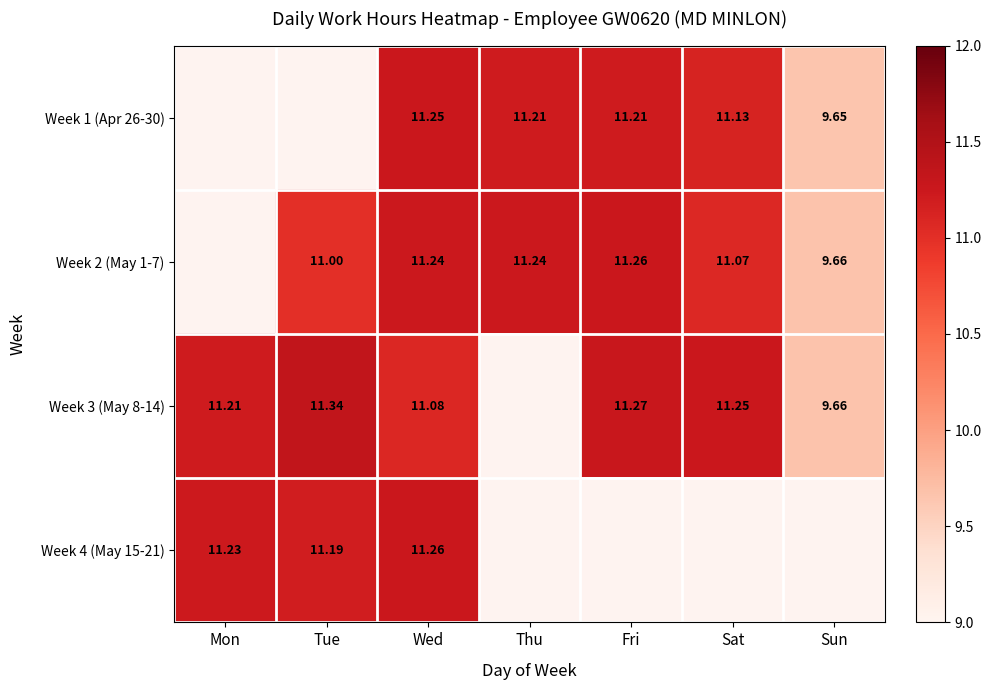

How many data points in Week 3 (May 8-14) are above 11?

5